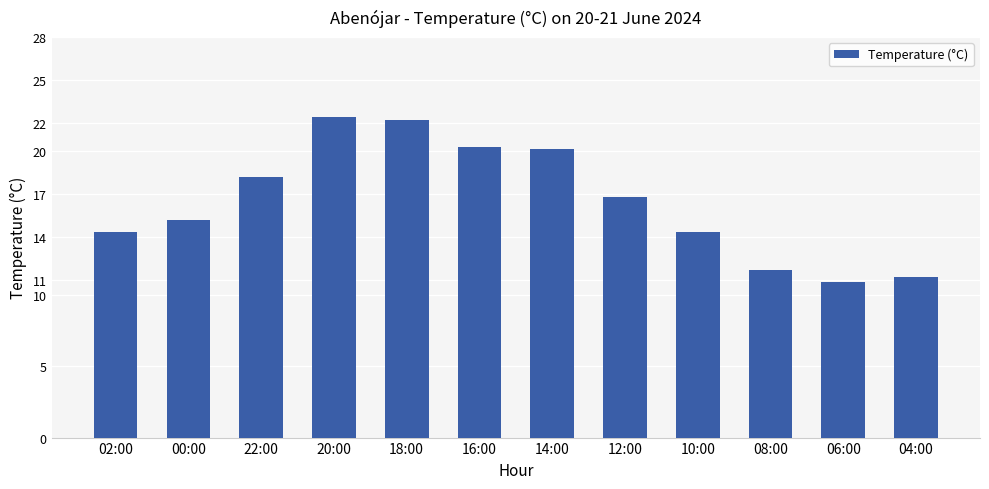

What is the difference between the maximum and second lowest values?

11.2